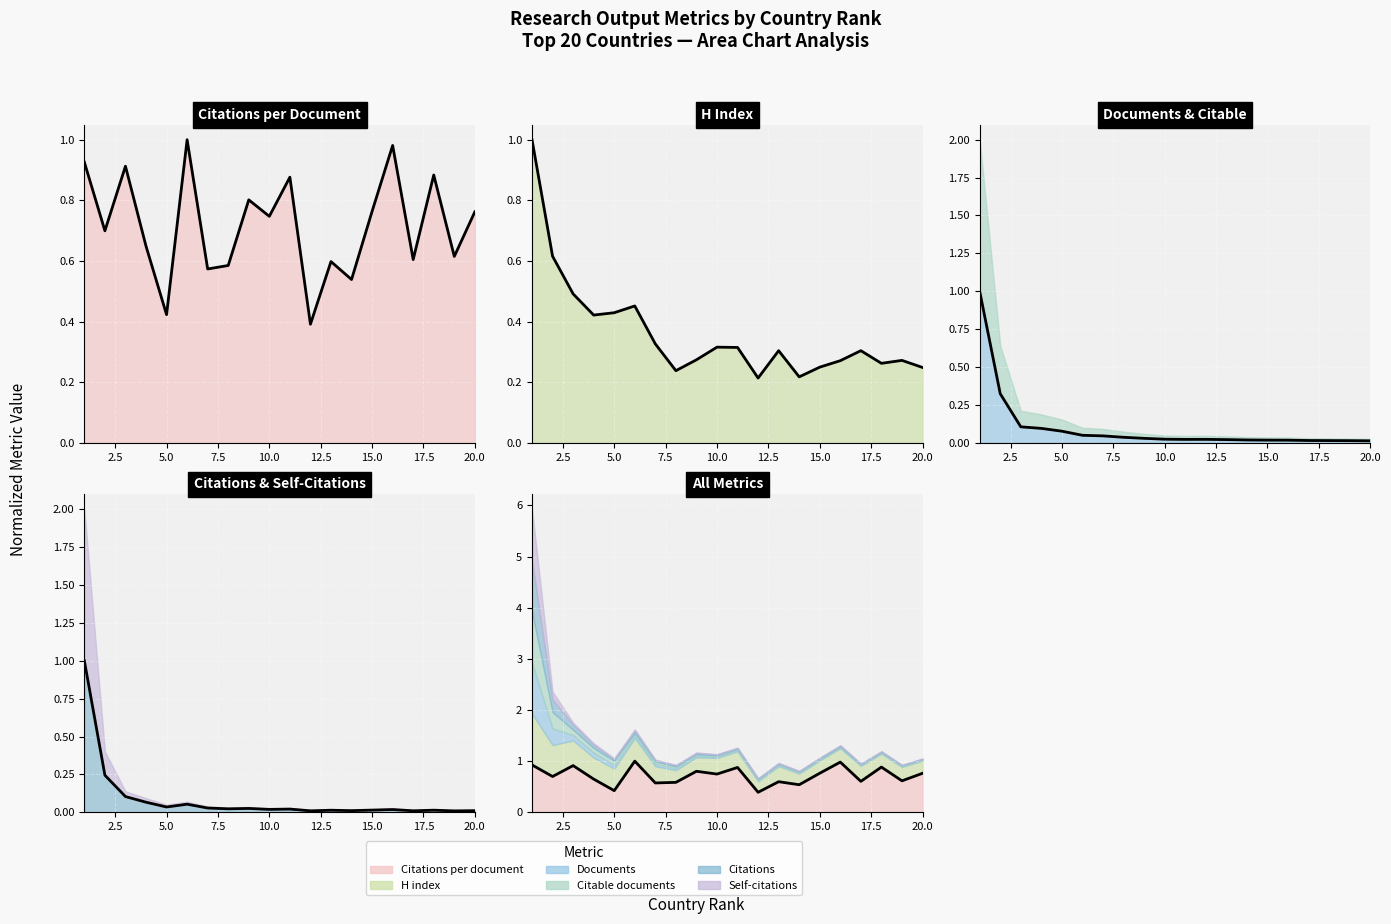

What is the average value of the Documents (line) series?

0.1